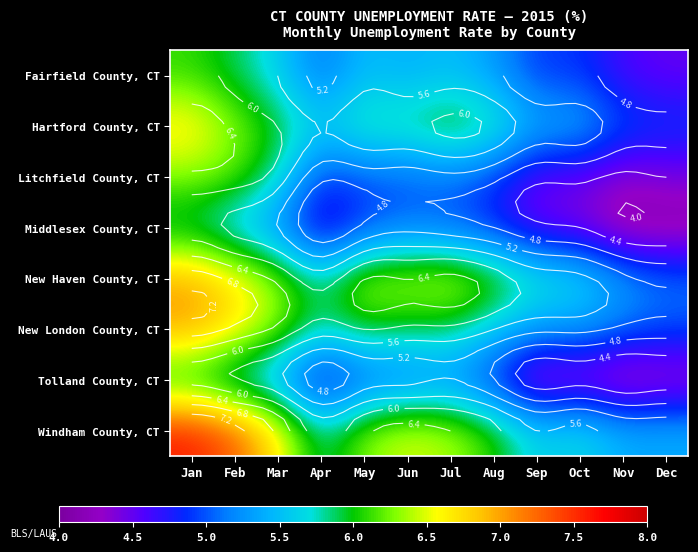

What is the difference between the New Haven County, CT values at May and Jul?

0.1